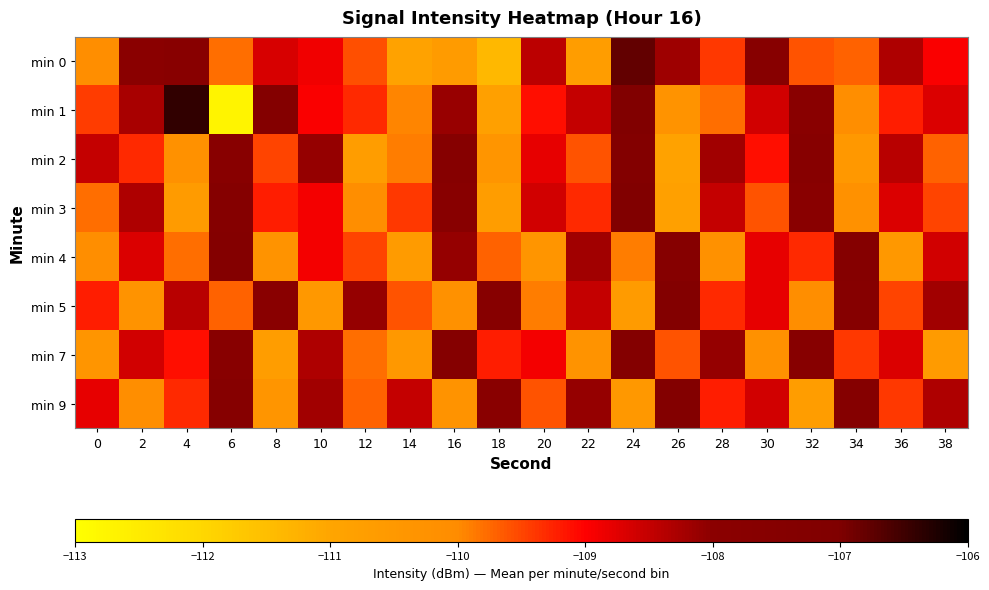

Which category has the highest value across all series?

4